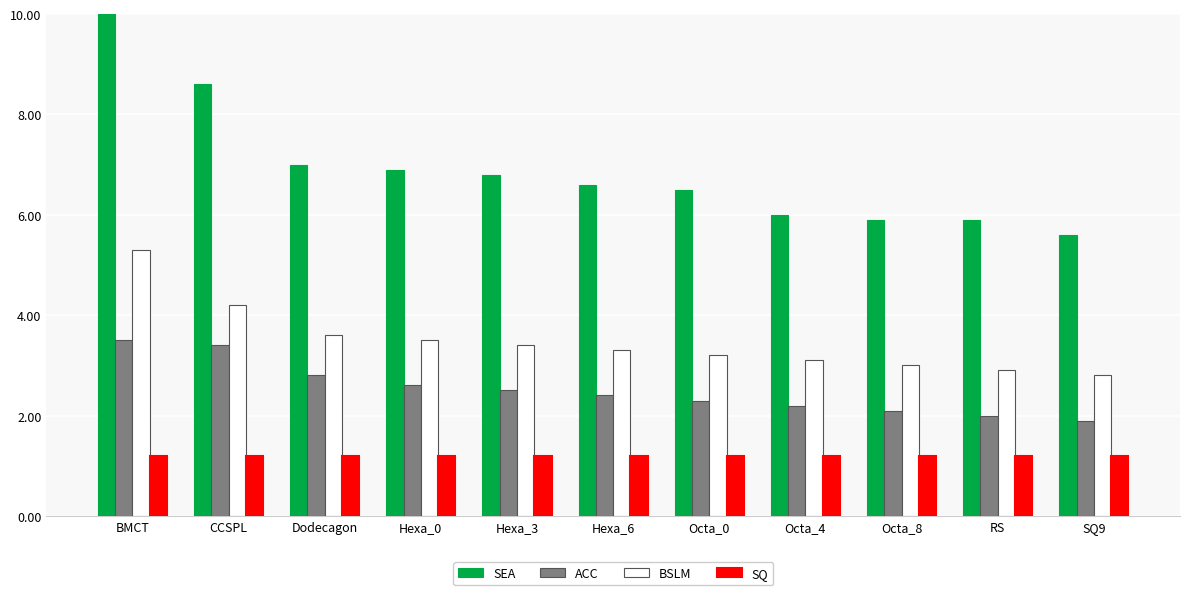

What is the label of the 5th bar from the left?

Hexa_3